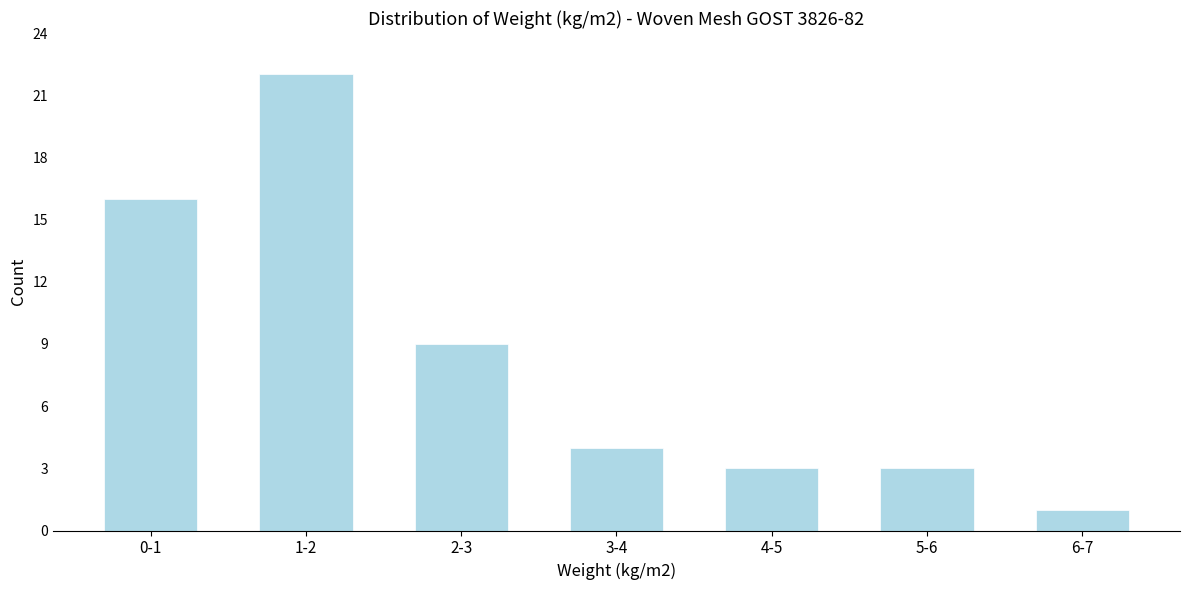

Reading left to right, what are all the values shown in this chart?

16	22	9	4	3	3	1